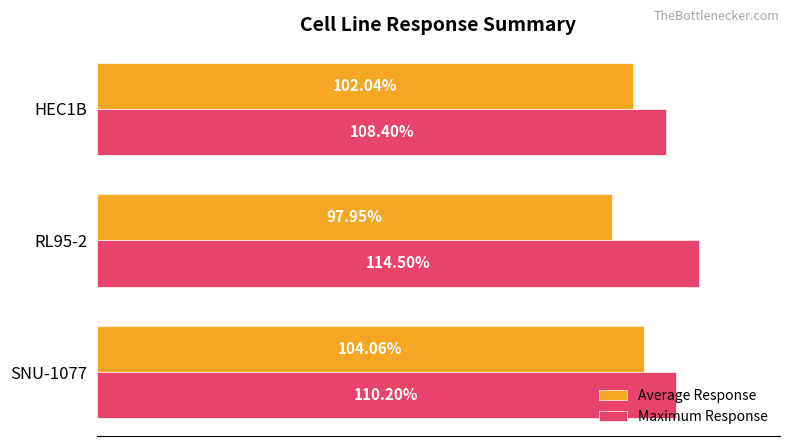

Rank the series by their maximum value, from highest to lowest.

Maximum Response, Average Response